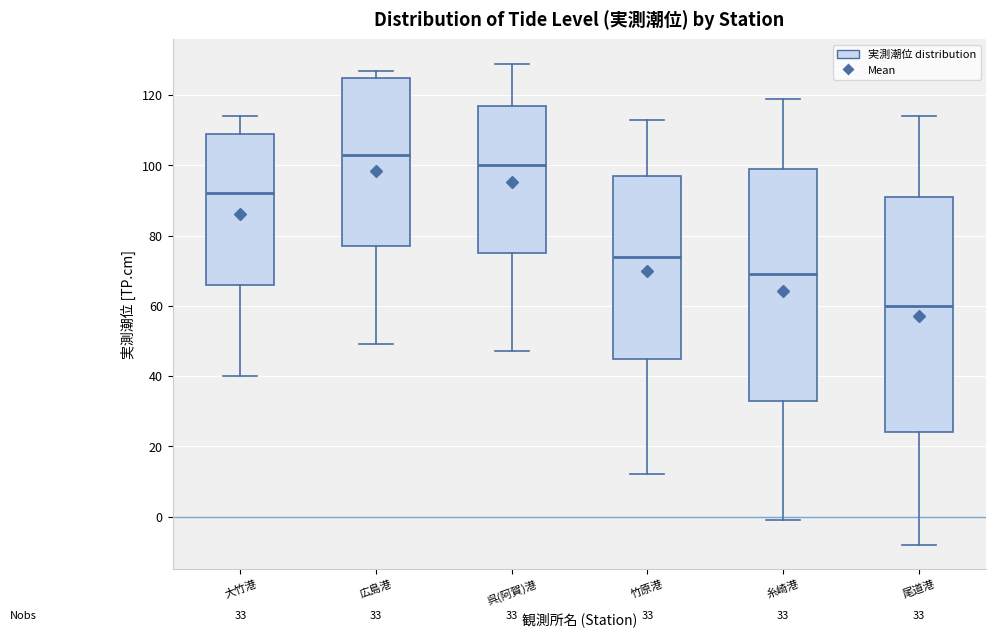

Which box's median line is the lowest?

尾道港